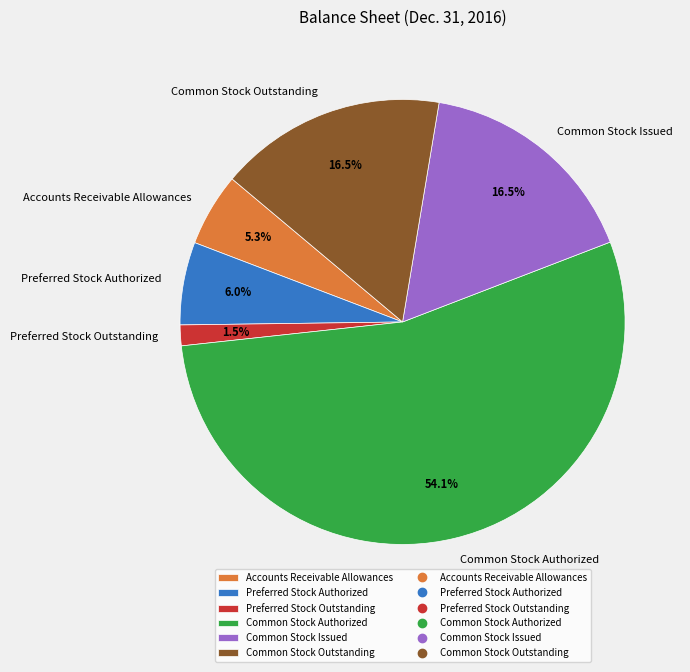

To the nearest percent, what is the combined percentage of Preferred Stock Authorized and Preferred Stock Outstanding?

8%